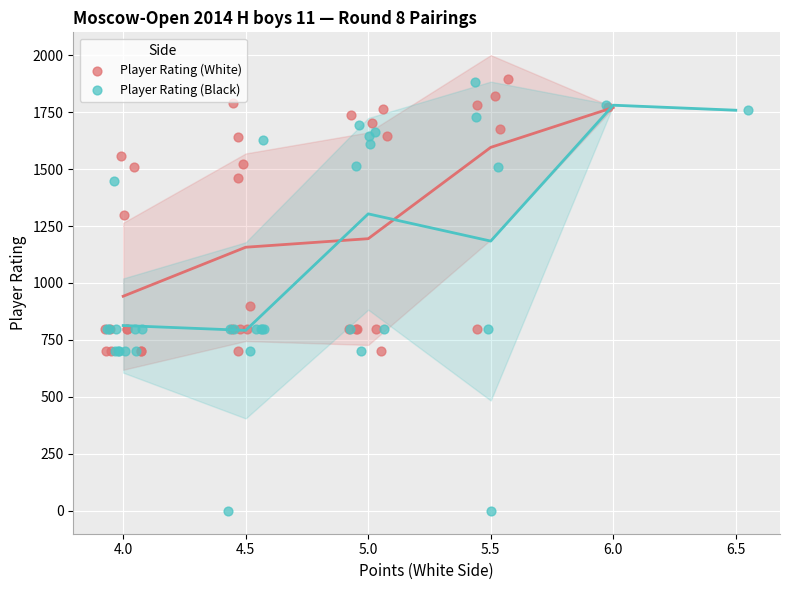

Which series contains the lowest Y value?

Player Rating (Black)